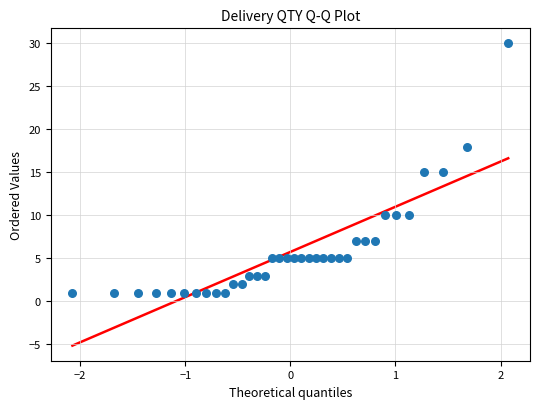

What is the range of Y values (max minus min)?

29